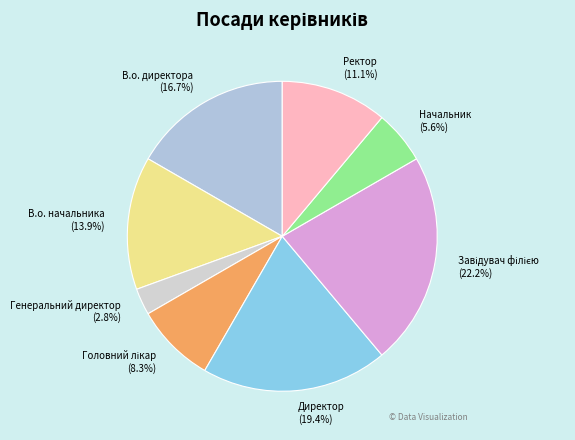

Is there any slice that represents more than half of the pie?

No